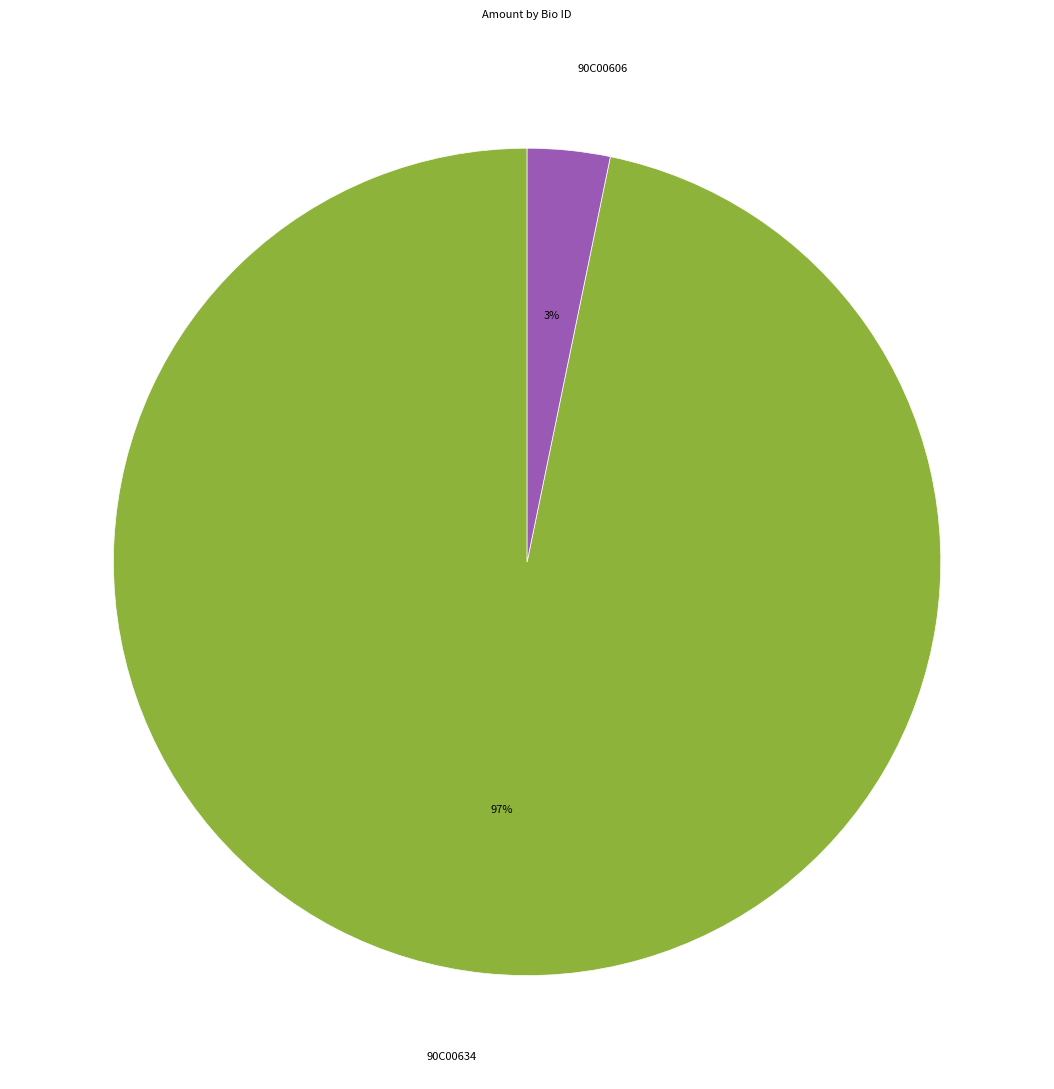

Is the sum of 90C00634 and 90C00606 greater than half?

Yes